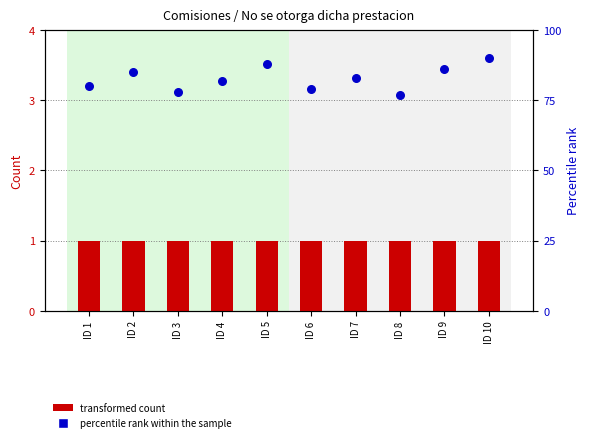

Which series contains the lowest Y value?

transformed count